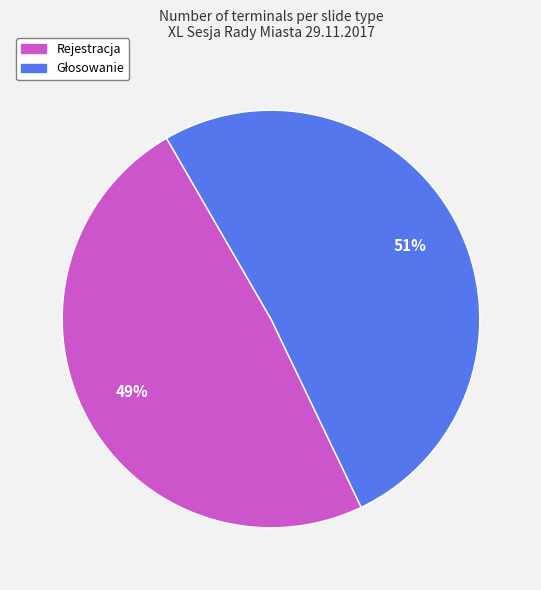

Does any single category account for the majority?

Yes